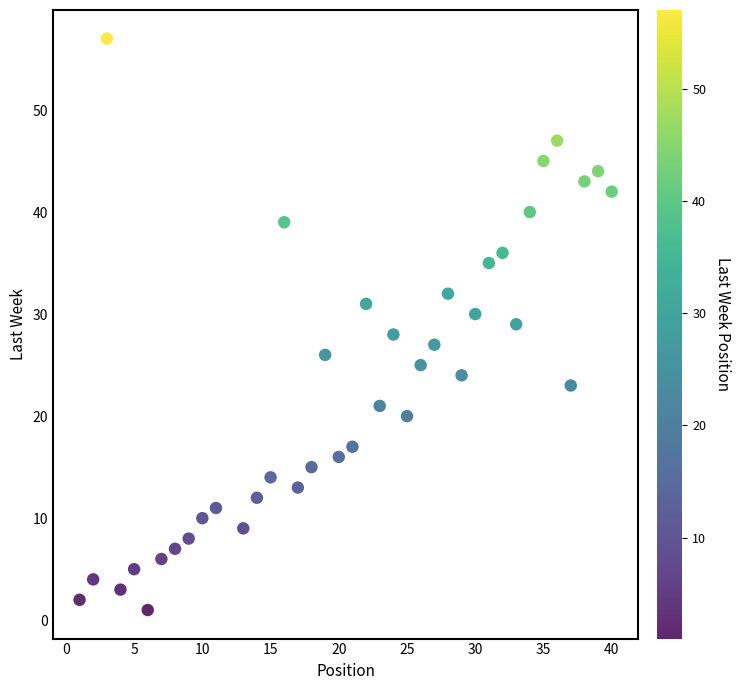

What is the range of Y values (max minus min)?

56